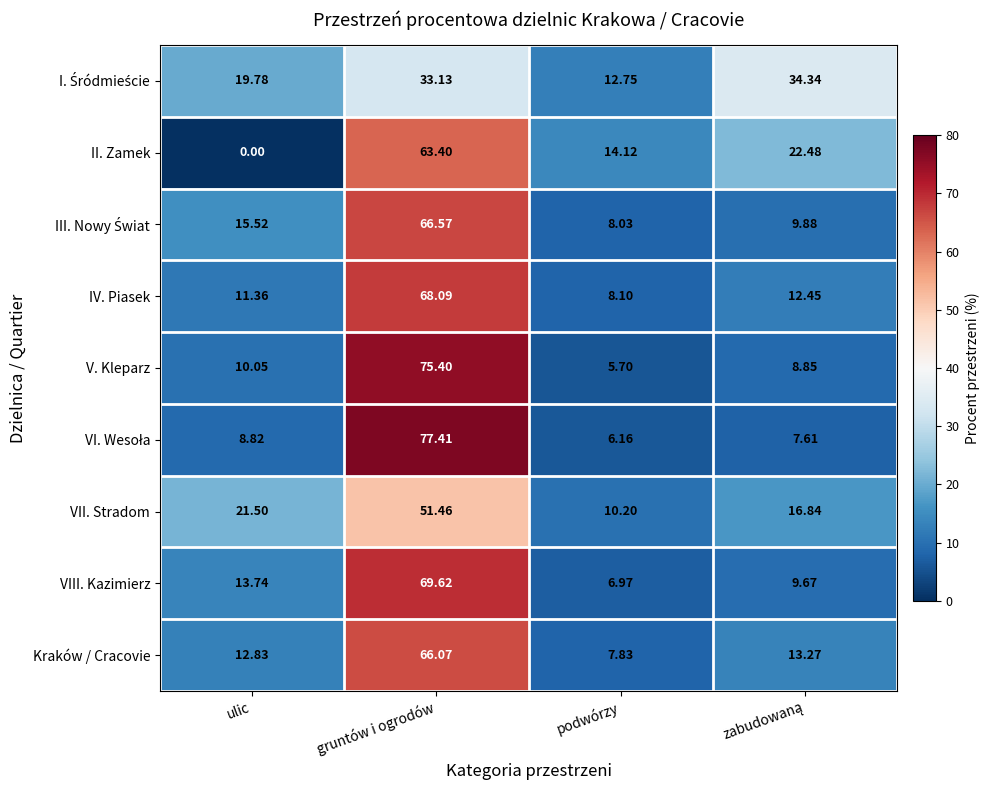

Which category has the highest value across all series?

gruntów i ogrodów